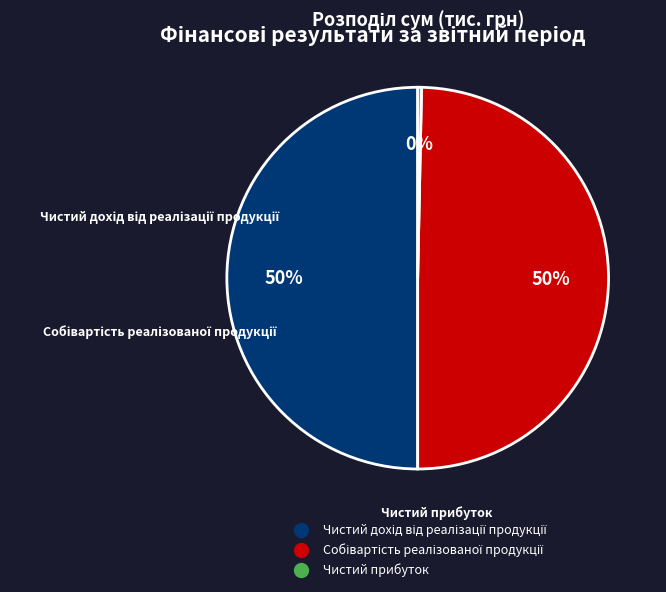

Does Чистий прибуток account for over 50% of the chart?

No